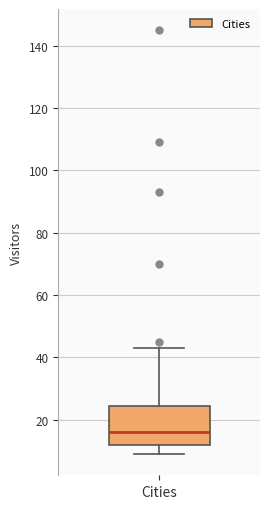

Transcribe this box plot: give where the median line is, the range the box spans, and where the two whiskers end, as read against the y-axis. The values are not printed on the chart, so give them approximately, as read against the axis.

median 16, box 12 to 24, whiskers 10 to 44